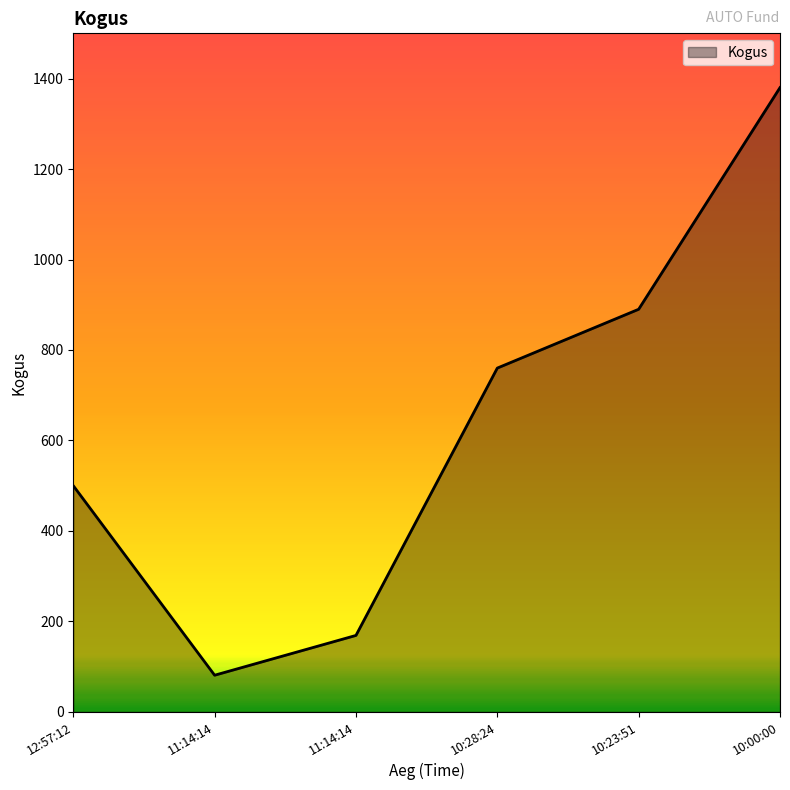

What is the average value?

630